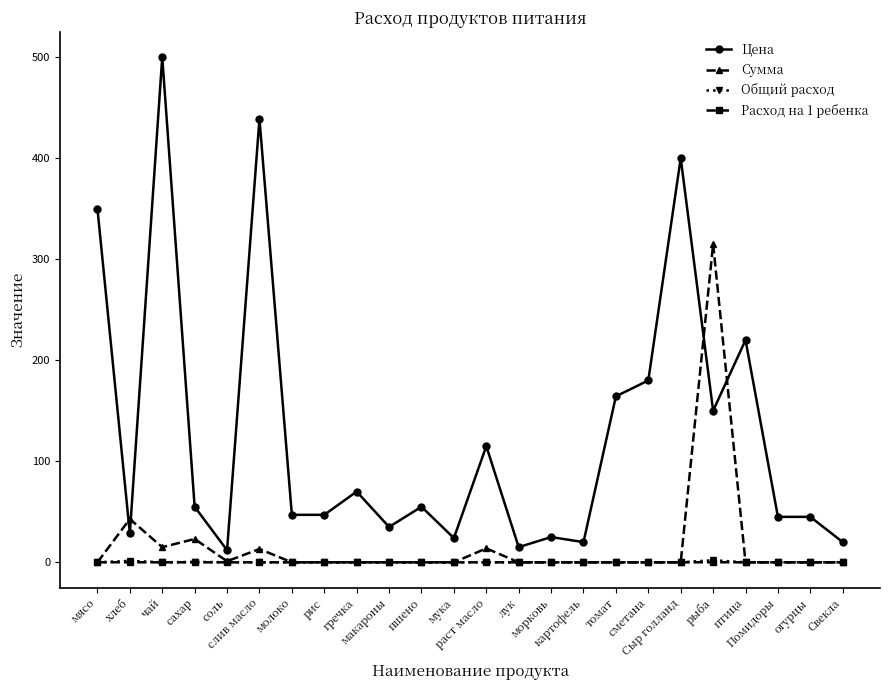

True or false: Цена and Расход на 1 ребенка intersect in this chart.

False